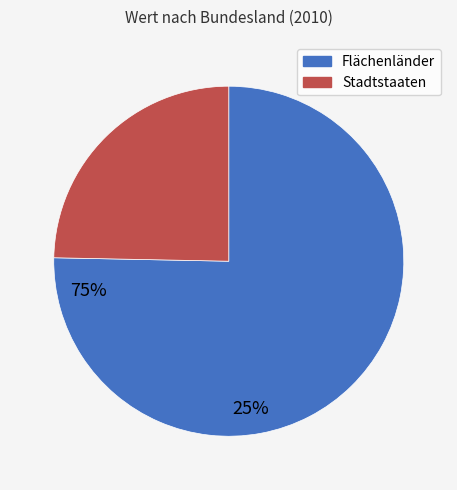

Is there any slice that represents more than half of the pie?

Yes